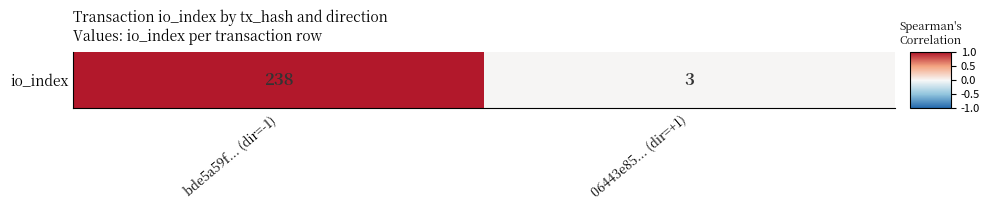

Count the number of categories in the chart.

2